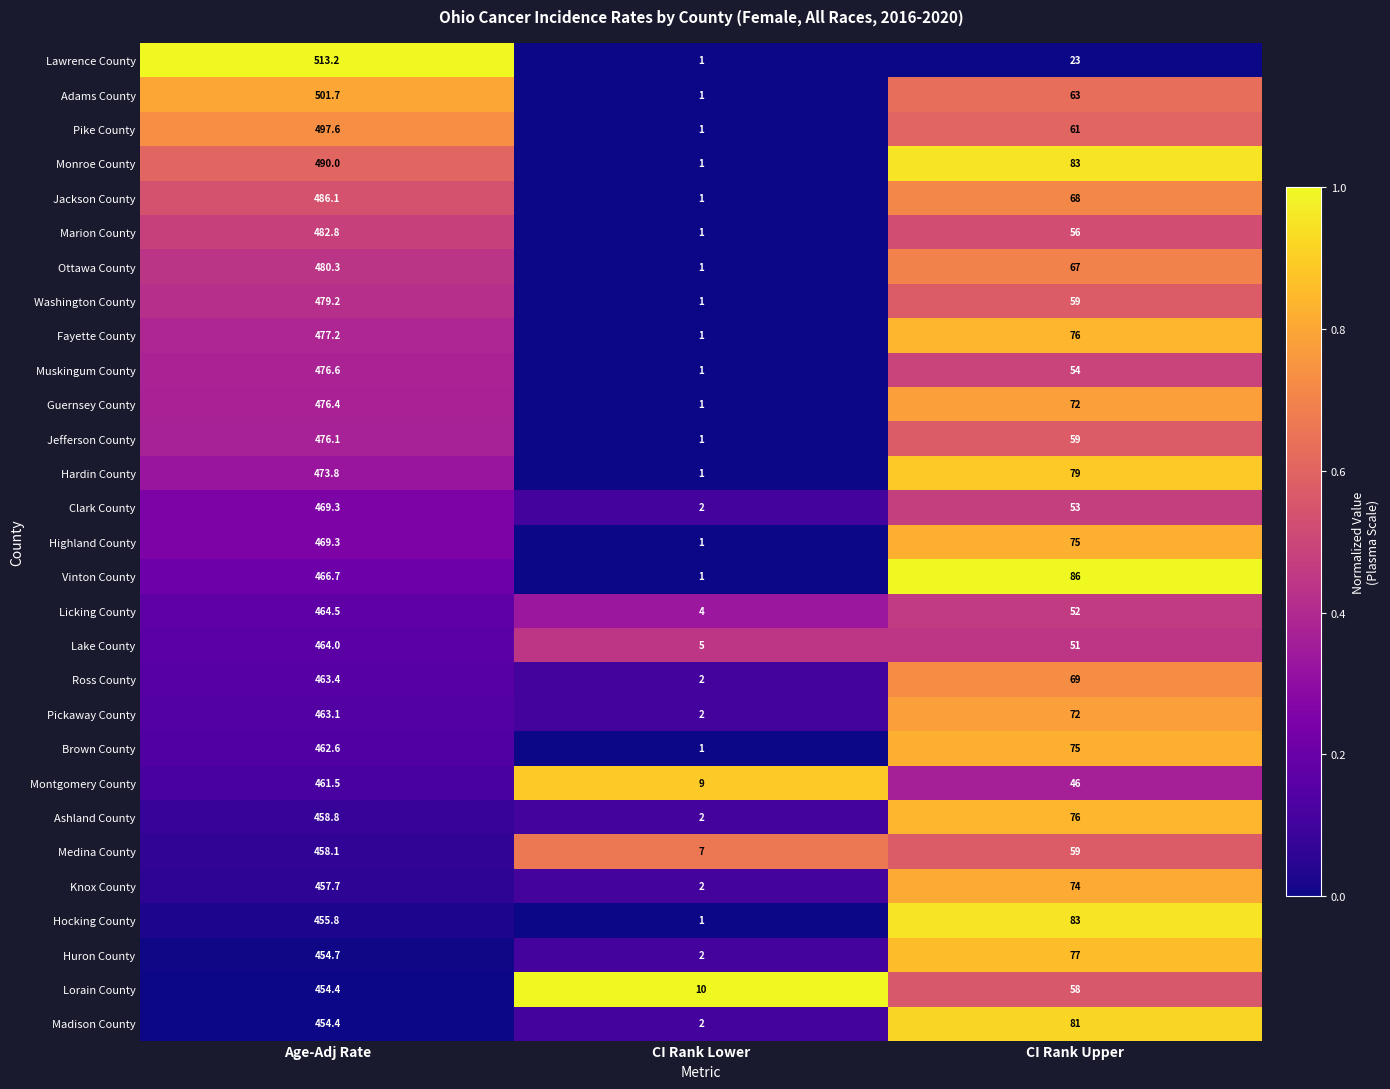

How many data points in Hocking County are less than 83?

1